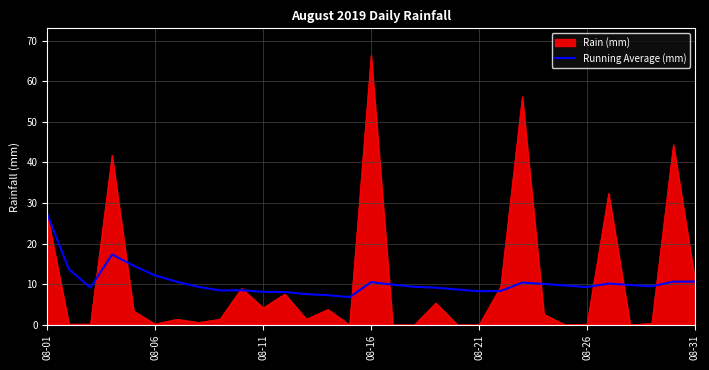

How many lines are shown in the chart?

2